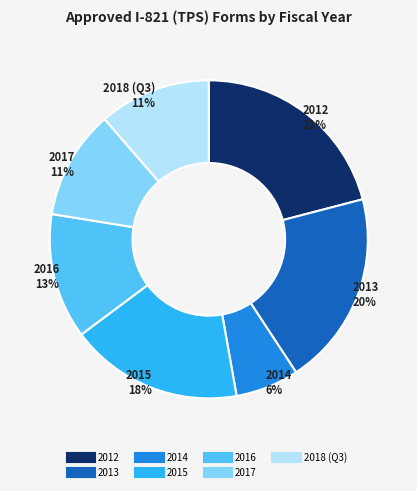

To the nearest percent, what percentage of the pie is 2012?

21%